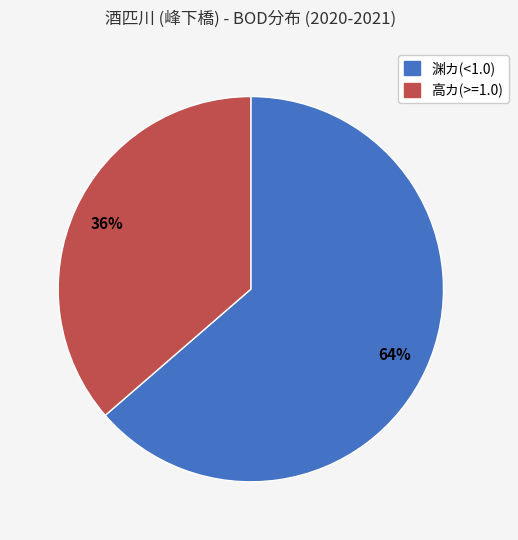

Count the number of slices in the pie.

2